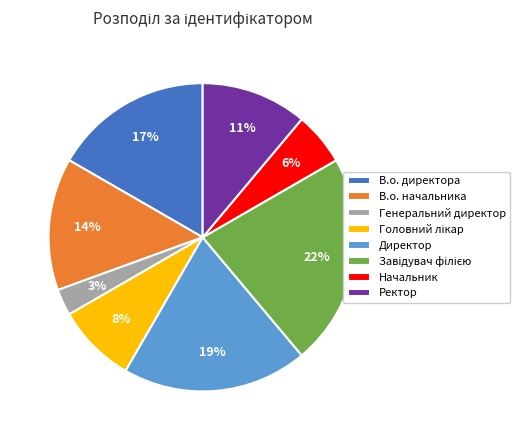

Do В.о. директора and Ректор together represent more than half of the pie?

No